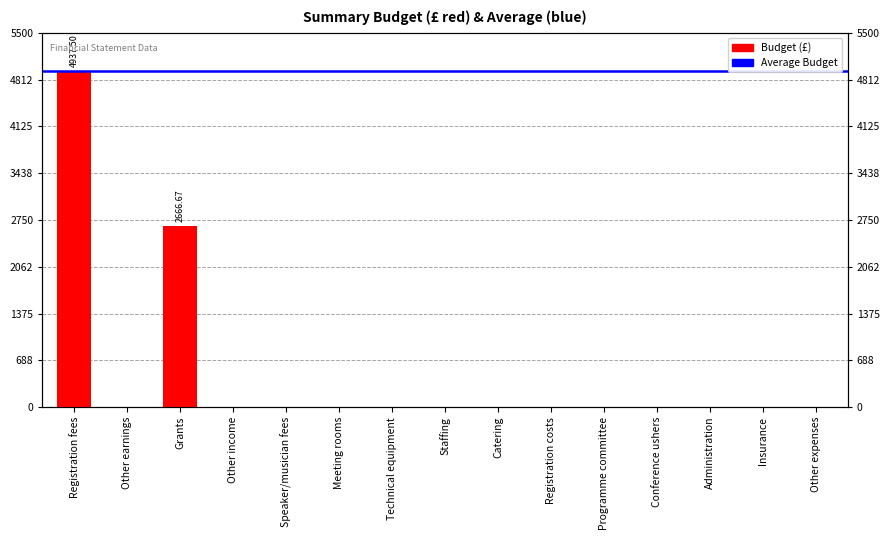

Which label corresponds to the smallest value in the chart?

Other earnings